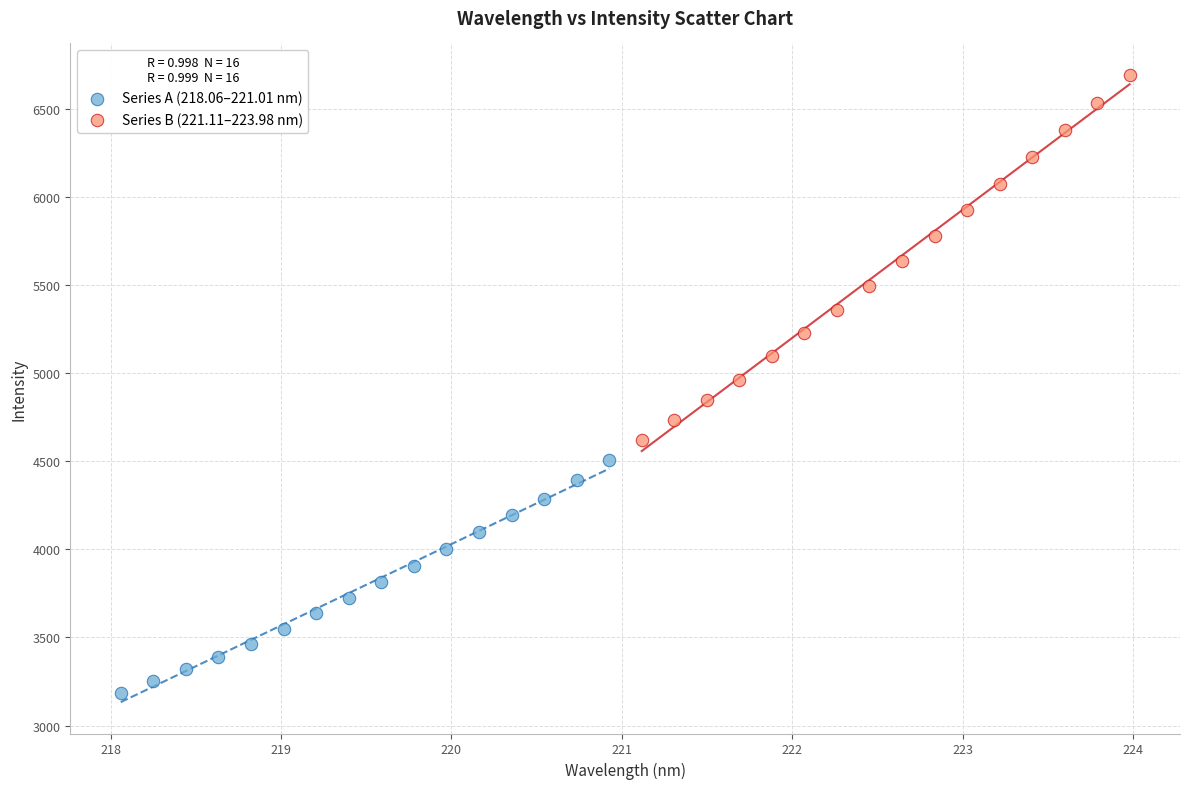

Which series contains the lowest Y value?

Series A (218.06–221.01 nm)